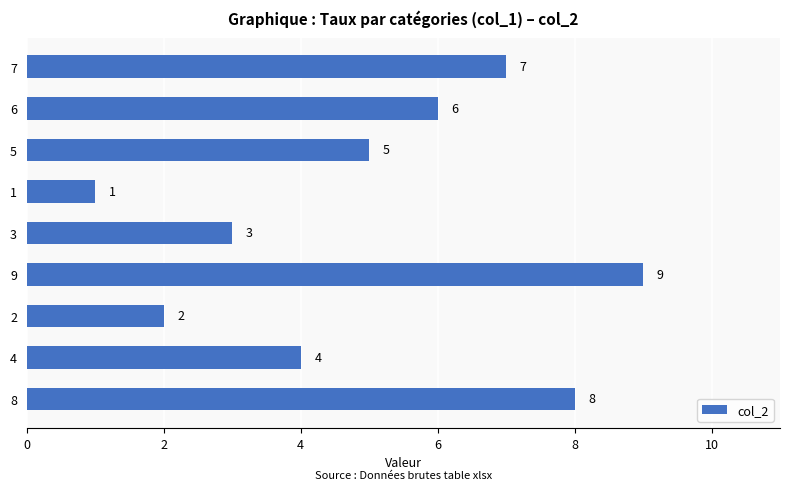

How many values are between 3 and 7?

5